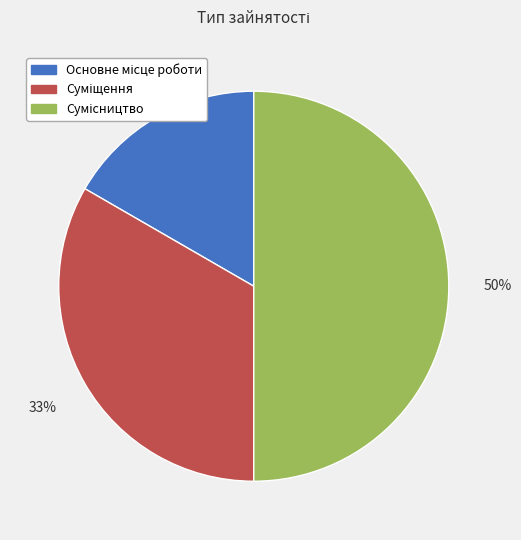

How many segments does this pie chart have?

3